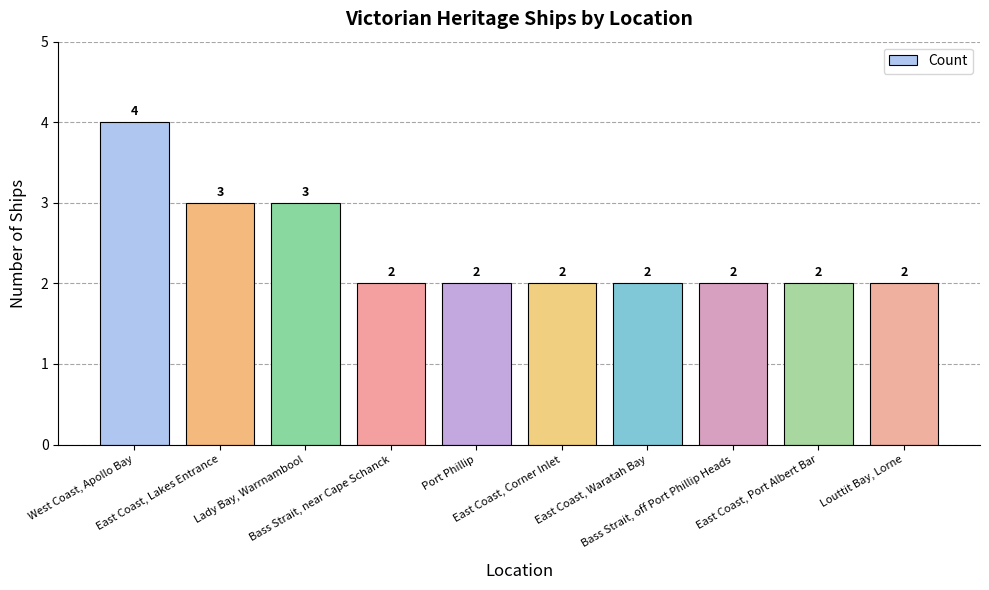

What is the greatest value displayed?

4